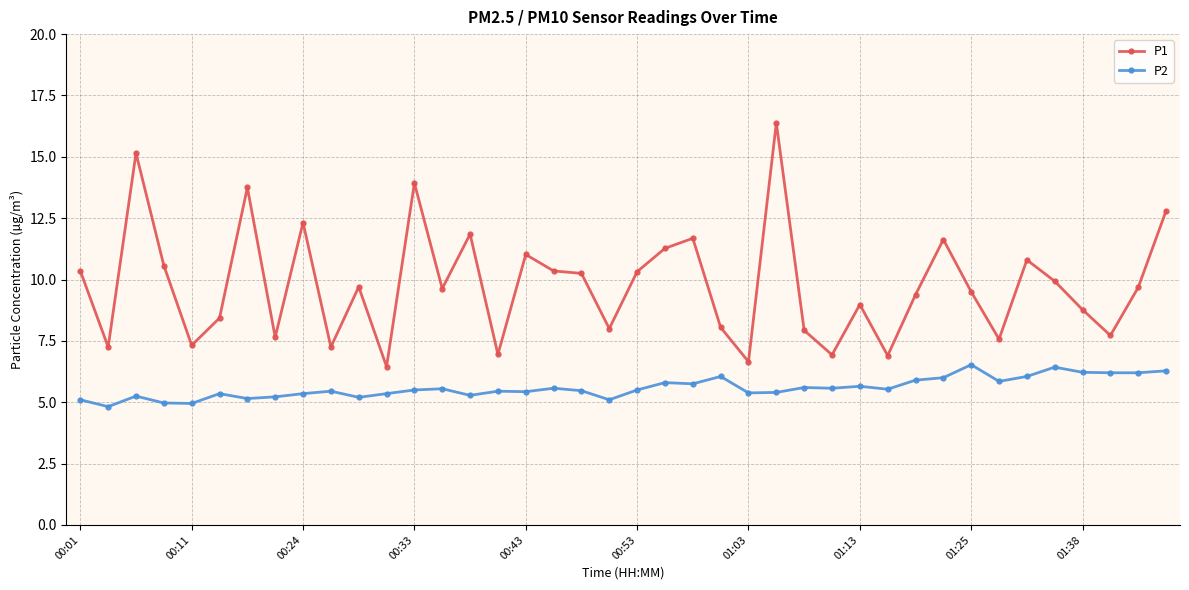

Count the number of categories in the chart.

40